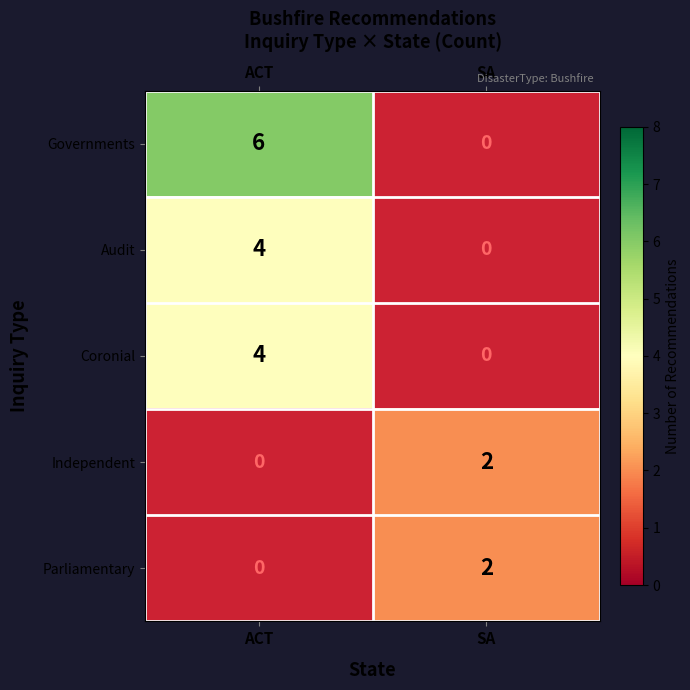

Is it true that Coronial equals 5 at ACT?

False